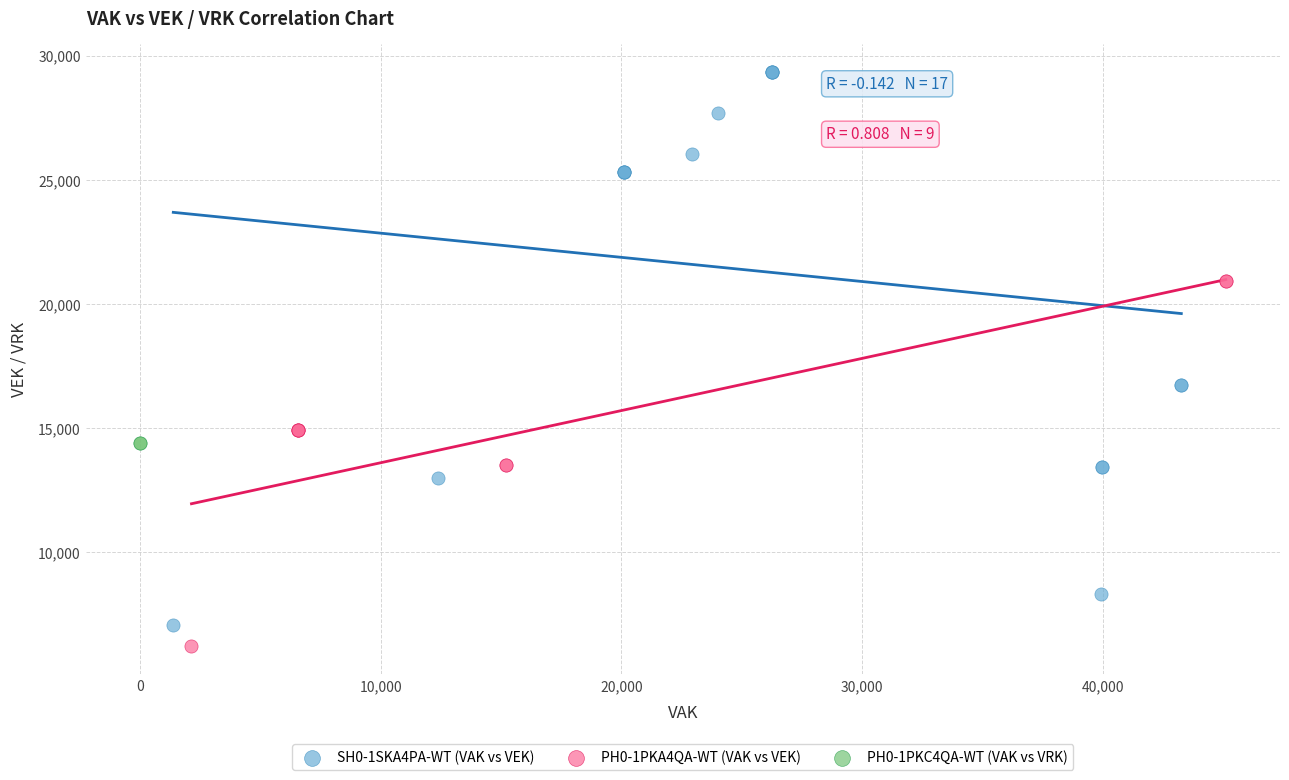

Which series contains the lowest Y value?

PH0-1PKA4QA-WT (VAK vs VEK)